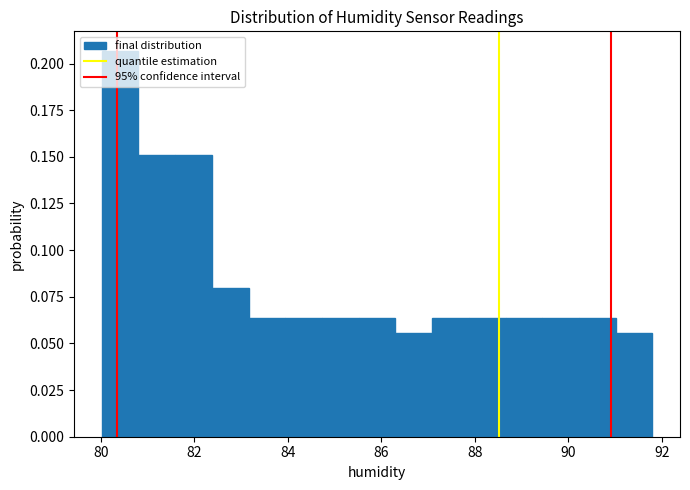

Around what value on the x-axis is the tallest bar? Give the approximate position of its centre, as read against the axis.

80.4